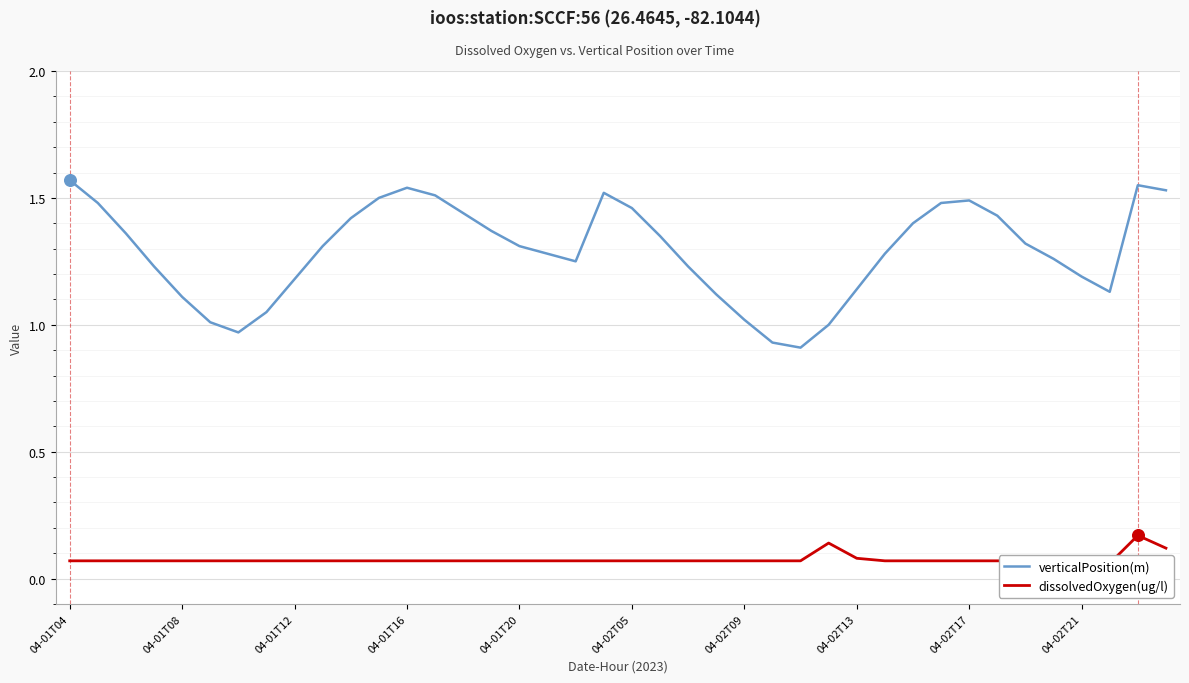

Which series reaches the maximum Y coordinate?

verticalPosition(m)